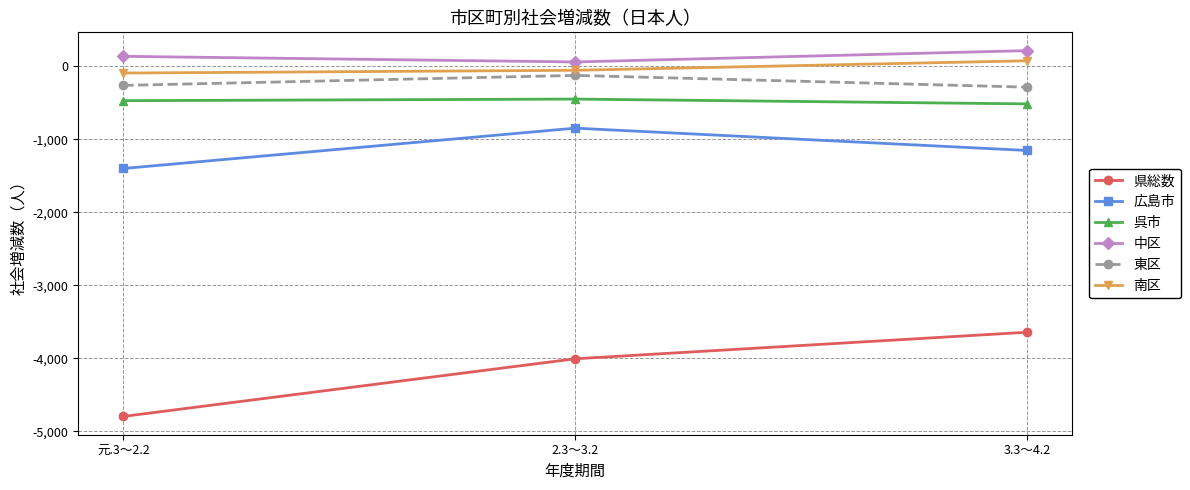

How many lines are shown in the chart?

6